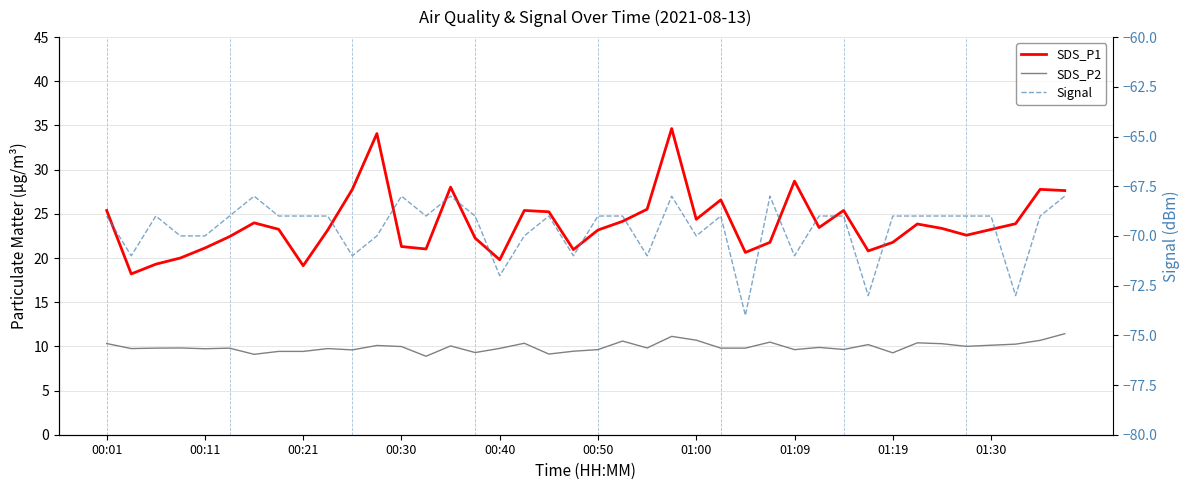

What is the value of the SDS_P2 point at the 8th from the left?

9.4